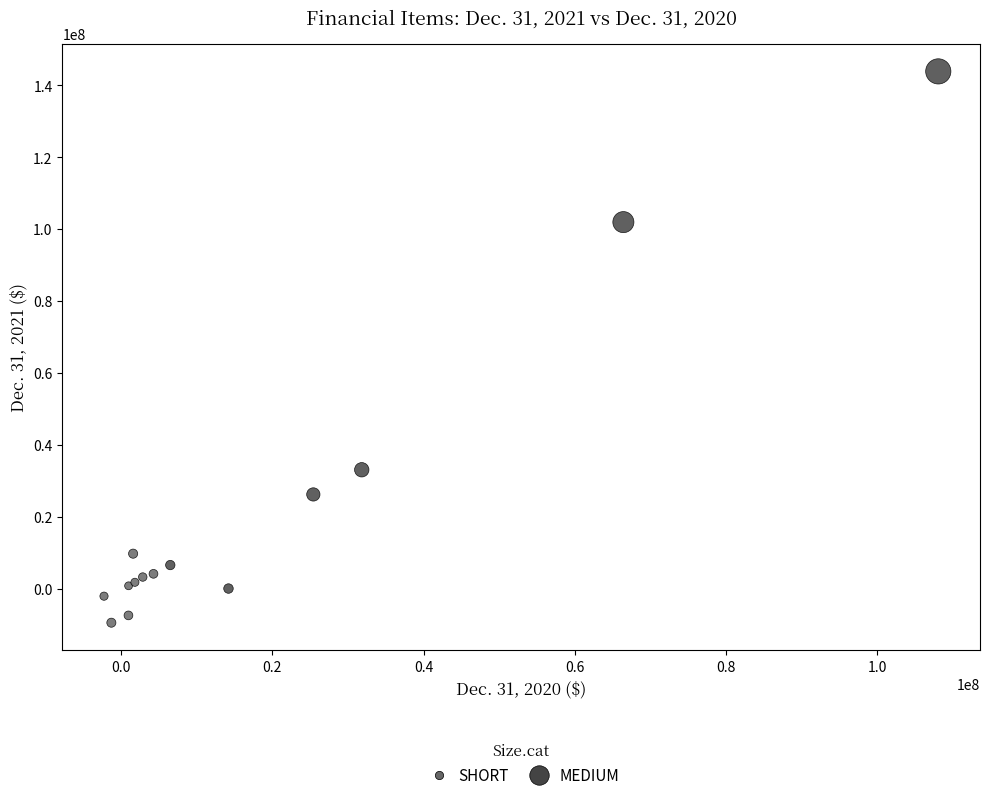

Which series contains the highest Y value?

MEDIUM